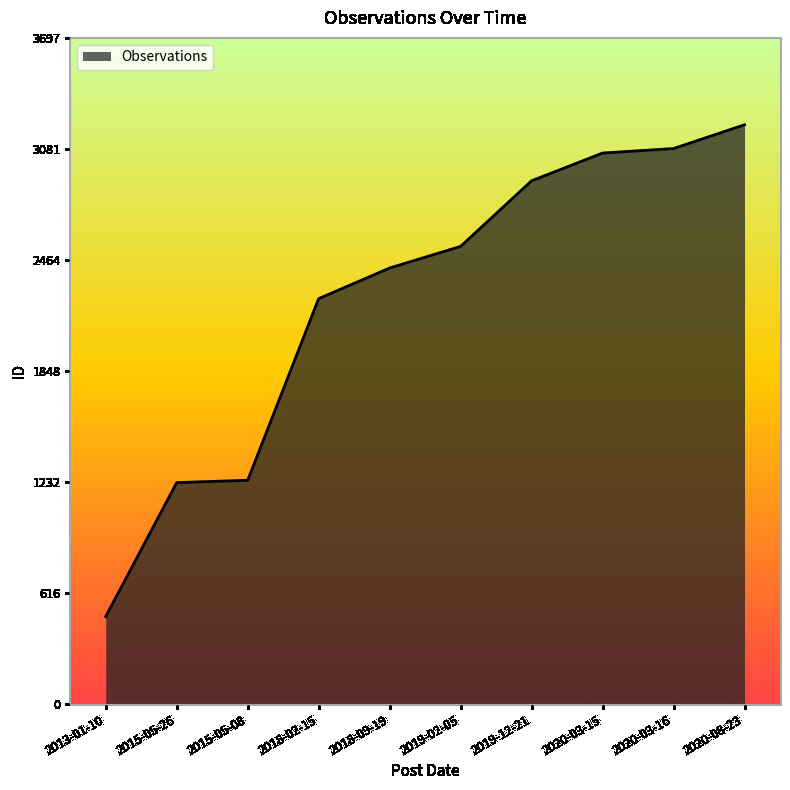

What is the difference between the values at 2015-05-26 and 2020-08-23?

1986